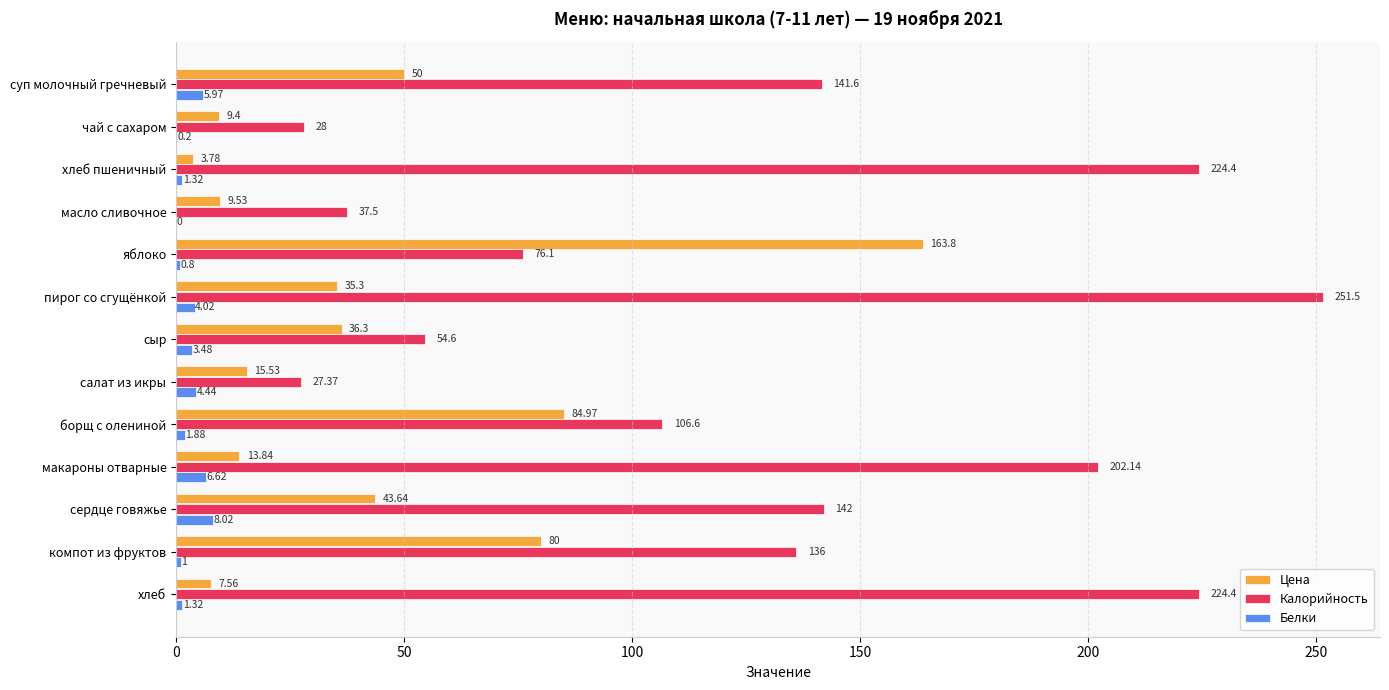

Which category has the highest value across all series?

пирог со сгущёнкой